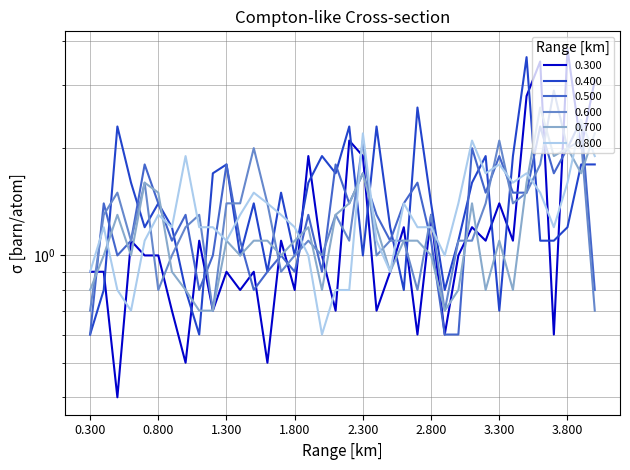

Reading left to right, transcribe all the data shown in this chart.

0.300: 0.9	0.9	0.4	1.1	1.0	1.0	0.7	0.5	1.1	0.7	0.9	0.8	0.9	0.5	1.1	0.8	1.9	1.0	0.7	2.1	1.9	0.7	0.9	1.2	0.6	1.3	0.6	1.0	1.2	1.1	1.4	1.1	2.8	3.5	0.6	3.8	2.0	3.1
0.400: 0.6	0.8	2.3	1.6	1.2	1.4	1.2	0.8	0.6	1.7	1.8	1.0	1.4	0.9	1.5	1.0	1.6	1.9	1.7	2.3	1.0	2.3	1.2	0.8	2.6	1.4	0.8	1.1	1.6	1.9	0.7	1.9	3.6	1.1	1.1	1.2	1.8	1.8
0.500: 0.6	1.4	1.0	1.1	1.8	1.4	1.1	1.3	0.8	1.0	1.8	1.1	0.8	0.9	1.0	0.9	1.3	0.9	1.8	1.4	1.7	1.3	1.1	1.4	1.6	1.1	0.6	0.6	2.0	1.5	1.9	1.5	1.5	2.3	1.7	2.0	2.4	0.8
0.600: 0.7	1.3	1.5	1.1	1.6	0.8	1.0	1.2	1.3	0.7	1.4	1.4	2.0	1.4	0.9	1.0	1.1	1.0	1.3	1.1	2.1	1.0	1.1	1.1	0.8	1.3	0.7	1.1	1.1	1.4	2.1	1.4	1.5	1.8	2.9	2.0	2.1	0.7
0.700: 0.8	1.0	1.3	1.0	1.6	1.5	0.9	0.8	0.7	0.7	1.1	1.0	1.1	1.1	1.0	1.1	1.2	0.8	1.3	1.4	1.7	1.2	0.9	1.1	1.1	1.0	0.7	0.8	1.4	0.8	1.1	0.8	1.6	2.6	1.9	2.0	1.7	2.2
0.800: 0.9	1.2	0.8	0.7	1.1	1.3	1.2	1.9	1.2	1.2	1.1	1.3	1.5	1.4	1.3	1.2	1.0	0.6	0.8	0.8	2.2	1.1	0.9	1.4	1.2	1.2	1.0	1.4	2.1	1.7	1.8	1.6	1.7	1.5	1.2	1.6	2.4	1.9